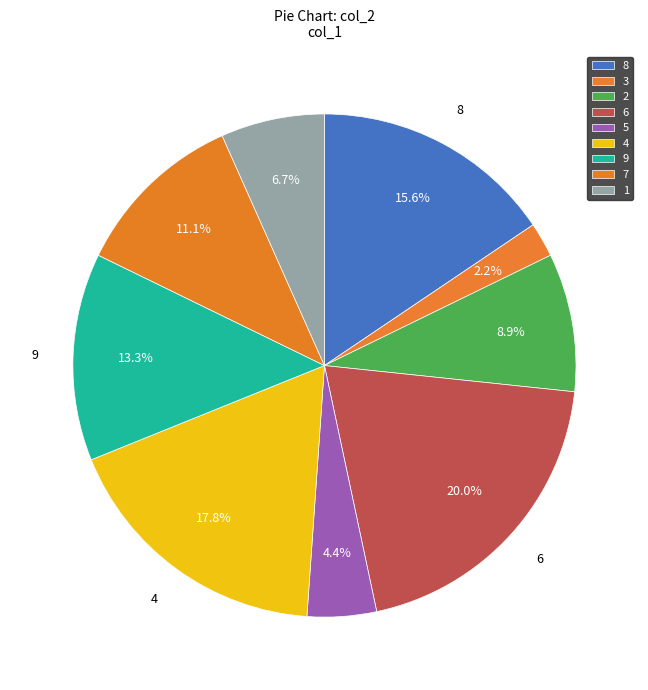

To the nearest percent, what is the difference between the 7 and 4 slice percentages?

7%